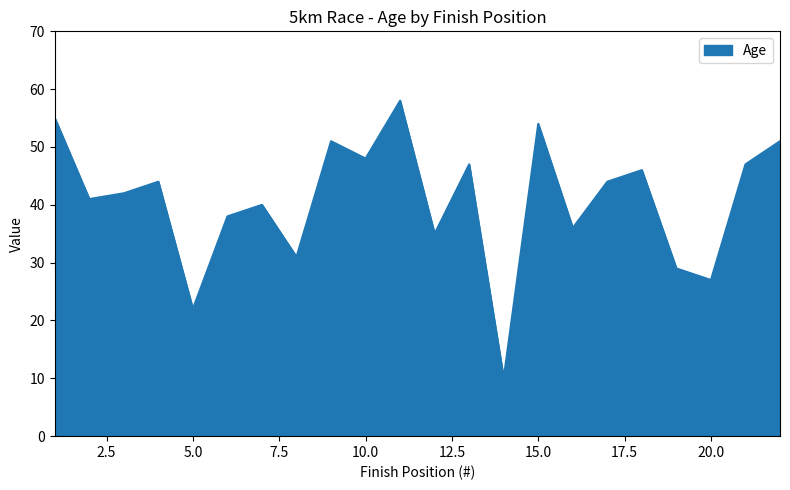

Count the number of categories in the chart.

22